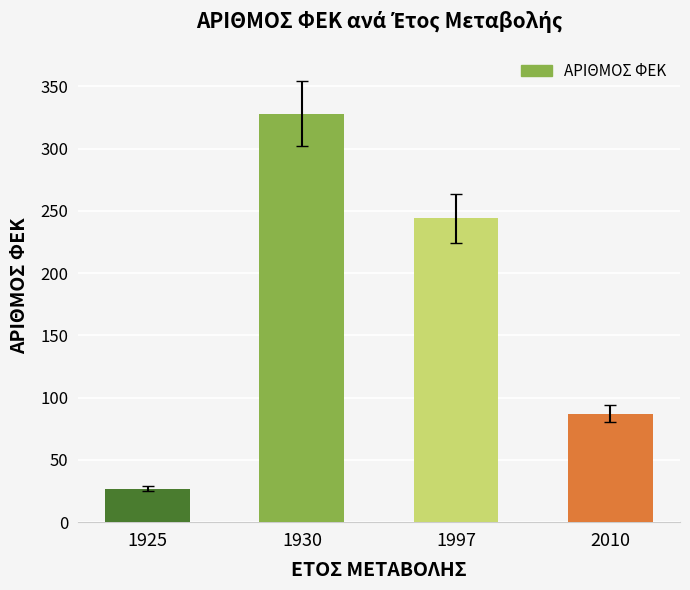

What is the approximate value at 1925, to the nearest 10?

30